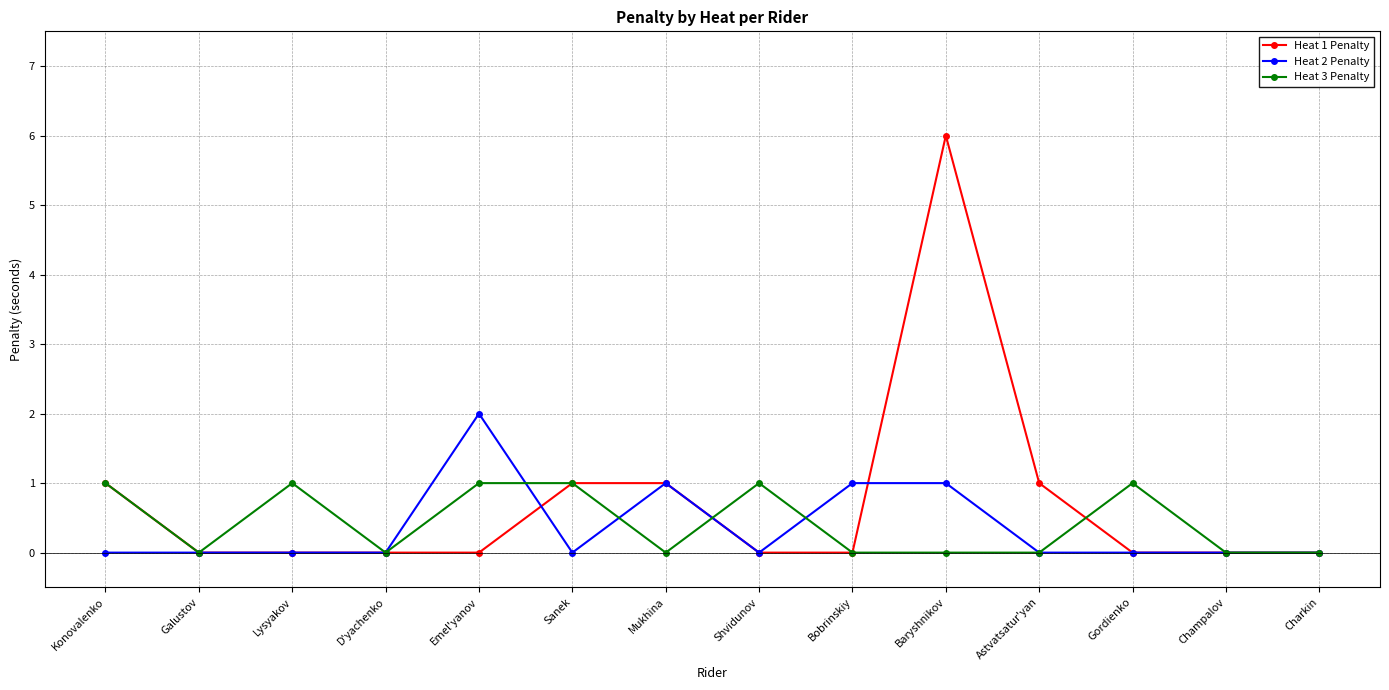

What is the maximum value shown in the chart?

6